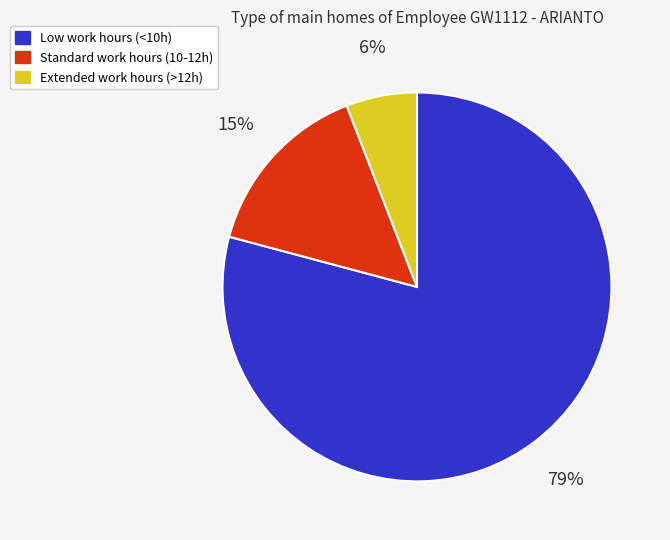

Is there any slice that represents more than half of the pie?

Yes